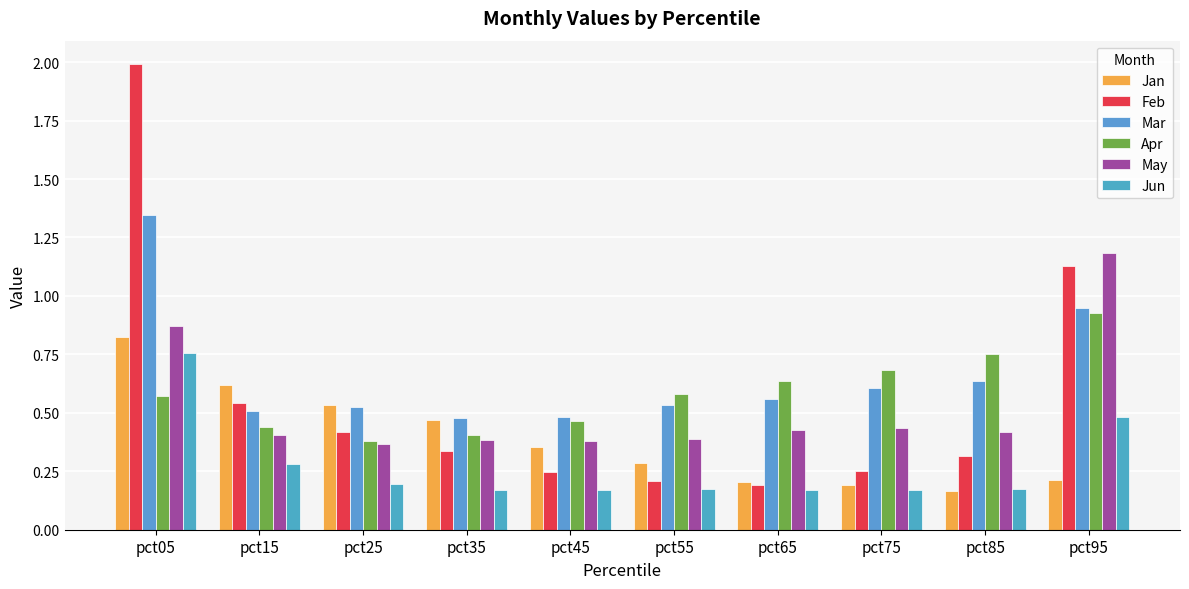

The Feb series shows 0.4 at pct25. True or false?

True